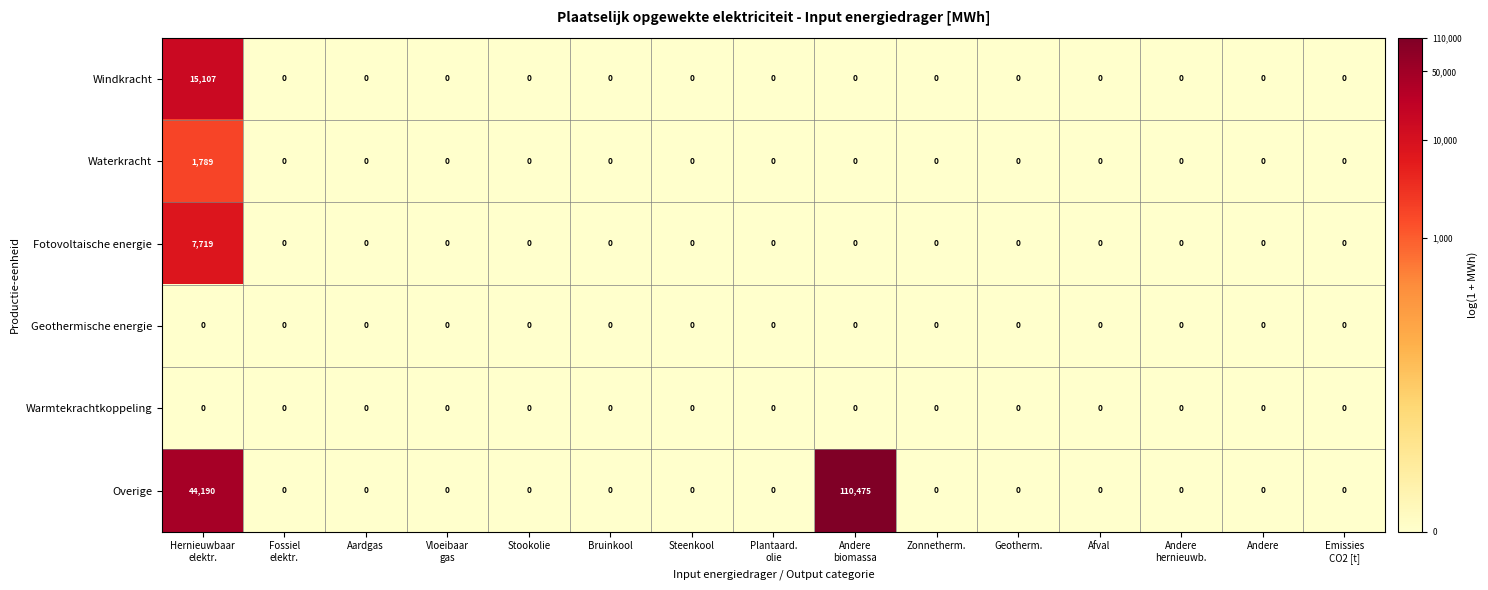

Which category has the highest value across all series?

Andere
biomassa